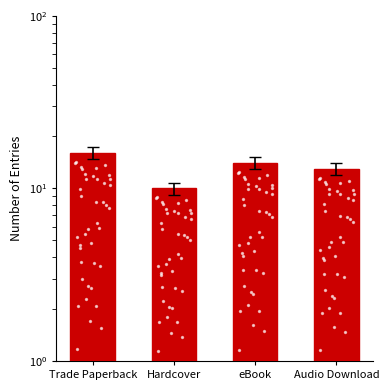

Approximately how many times larger is the value at Trade Paperback compared to Hardcover?

1.6